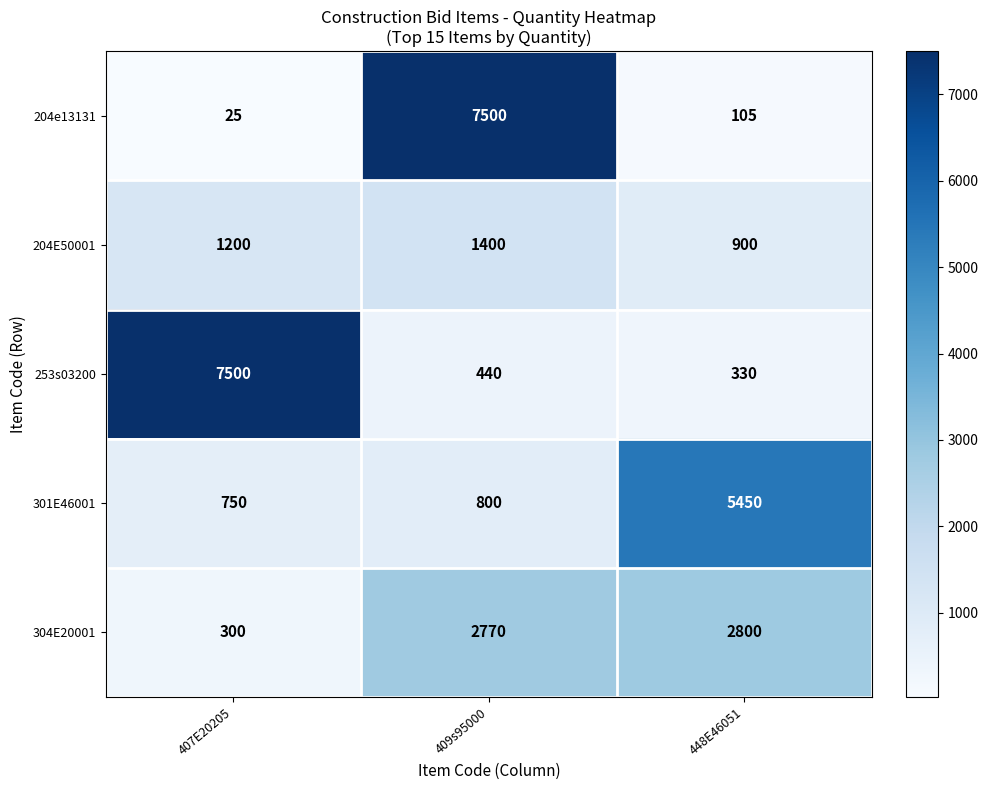

What is the difference between the second highest and minimum values in the 253s03200 series?

110